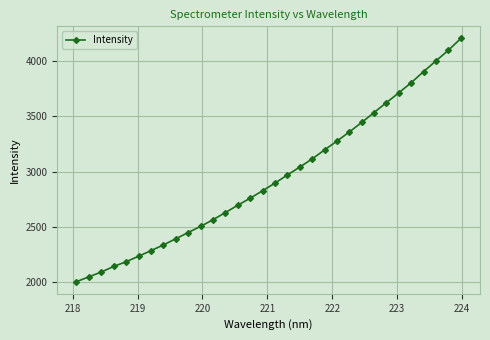

What is the maximum value shown in the chart?

4208.2